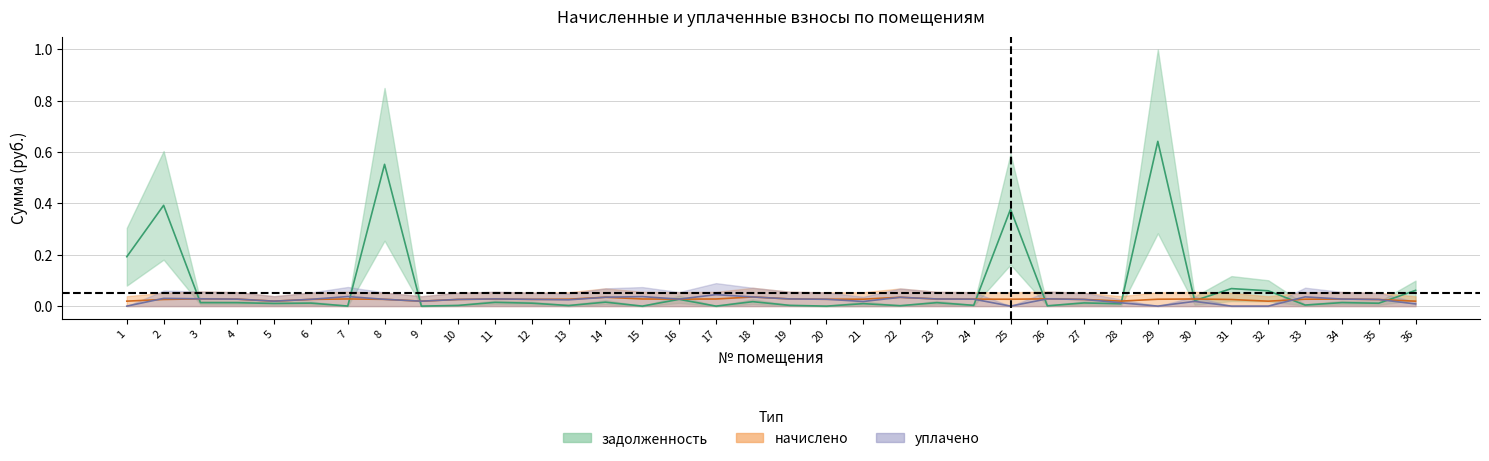

Rank the series at 6 from lowest to highest value.

задолженность, начислено, уплачено